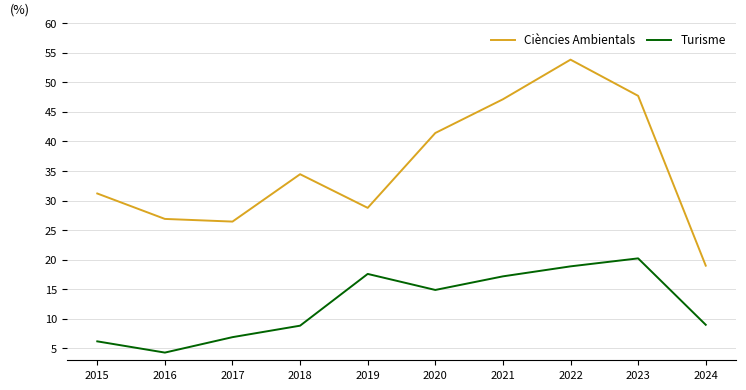

What is the difference between the maximum and minimum values in the Turisme series?

15.9